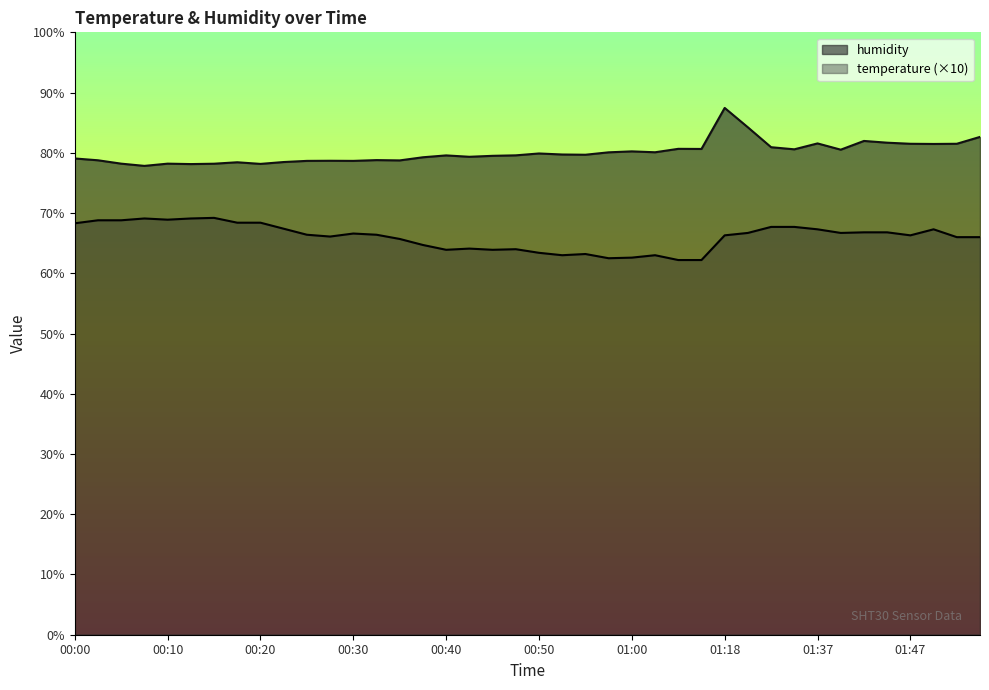

True or false: humidity and temperature intersect in this chart.

False